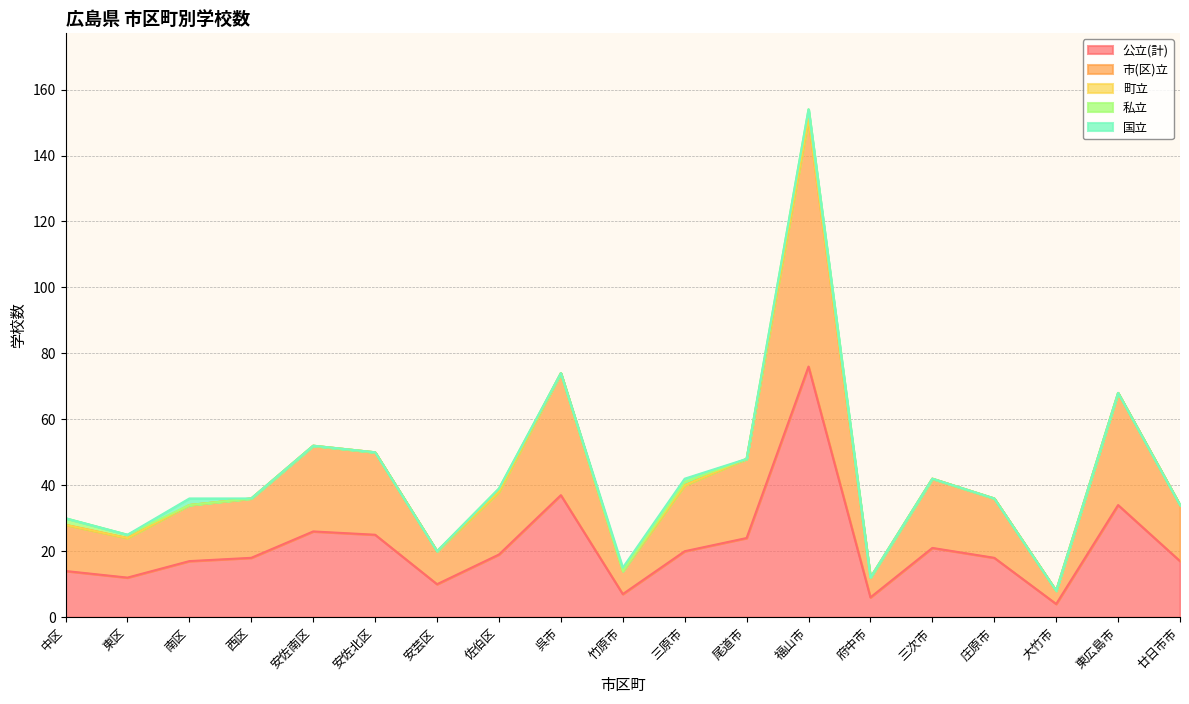

Which series changed the most between 竹原市 and 大竹市?

公立(計)